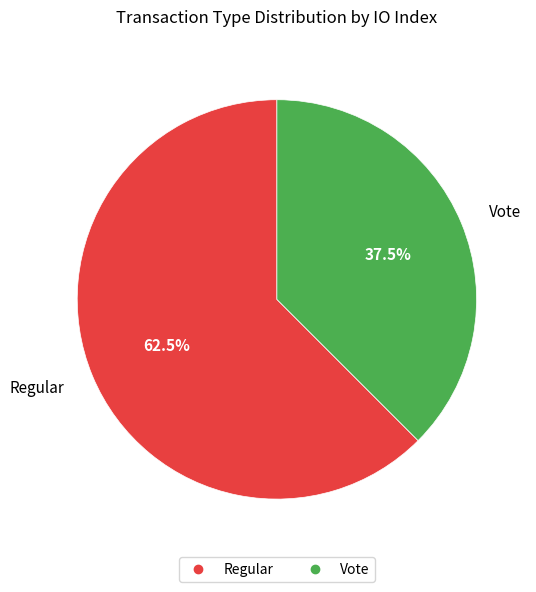

Combined, what portion of the pie is Regular and Vote?

100.0%